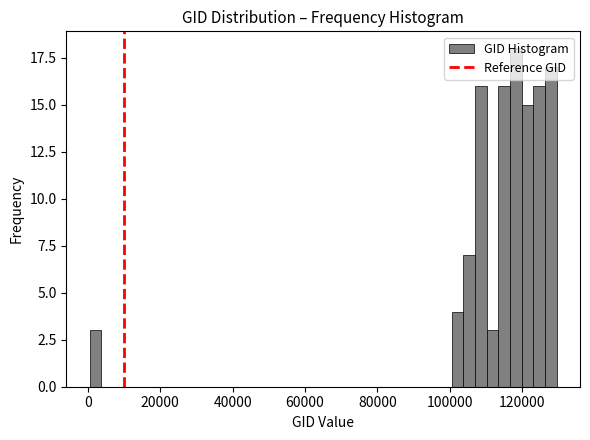

Read against the x-axis, roughly where is the centre of the tallest bar?

118000